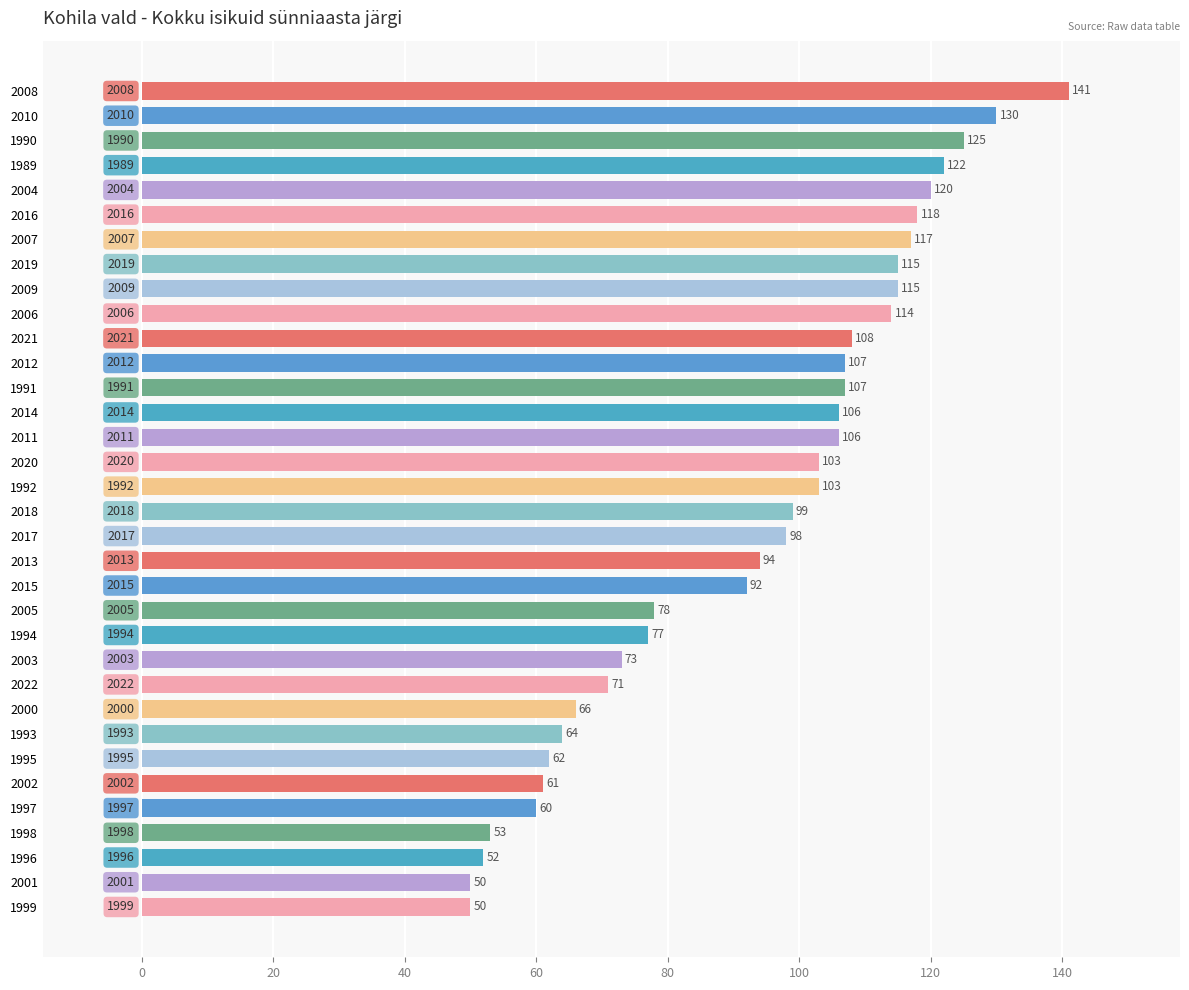

How many bars are there in total?

34